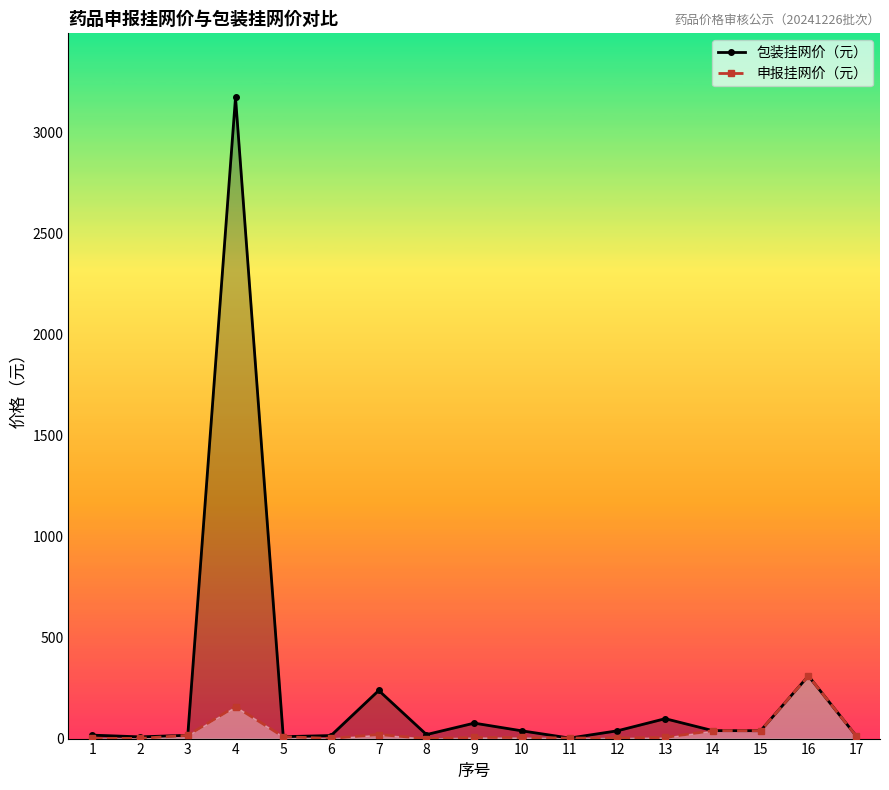

Count the number of data series in this chart.

2